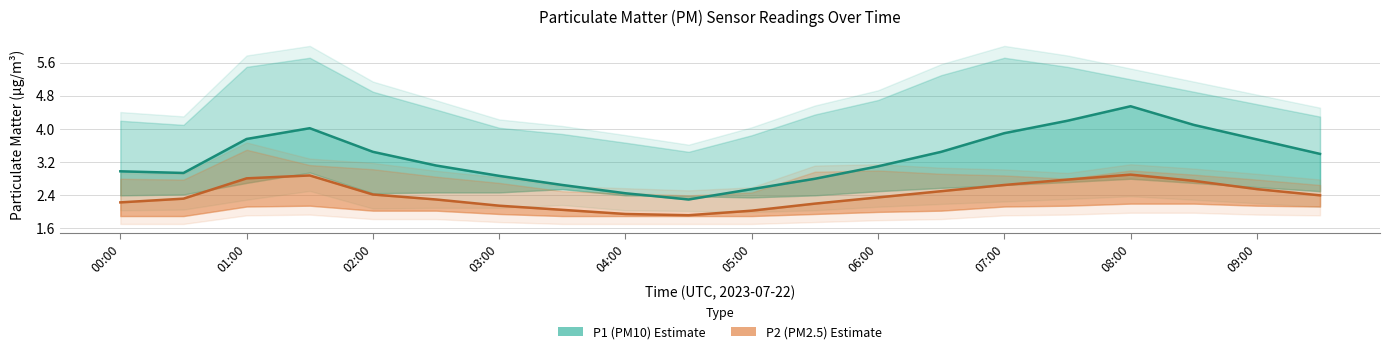

Reading right to left, extract all data points from this chart.

P1 (PM10): 3.4	3.8	4.1	4.5	4.2	3.9	3.5	3.1	2.8	2.5	2.3	2.5	2.6	2.9	3.1	3.5	4.0	3.8	2.9	3.0
P2 (PM2.5): 2.4	2.5	2.8	2.9	2.8	2.6	2.5	2.4	2.2	2.0	1.9	1.9	2.0	2.1	2.3	2.4	2.9	2.8	2.3	2.2